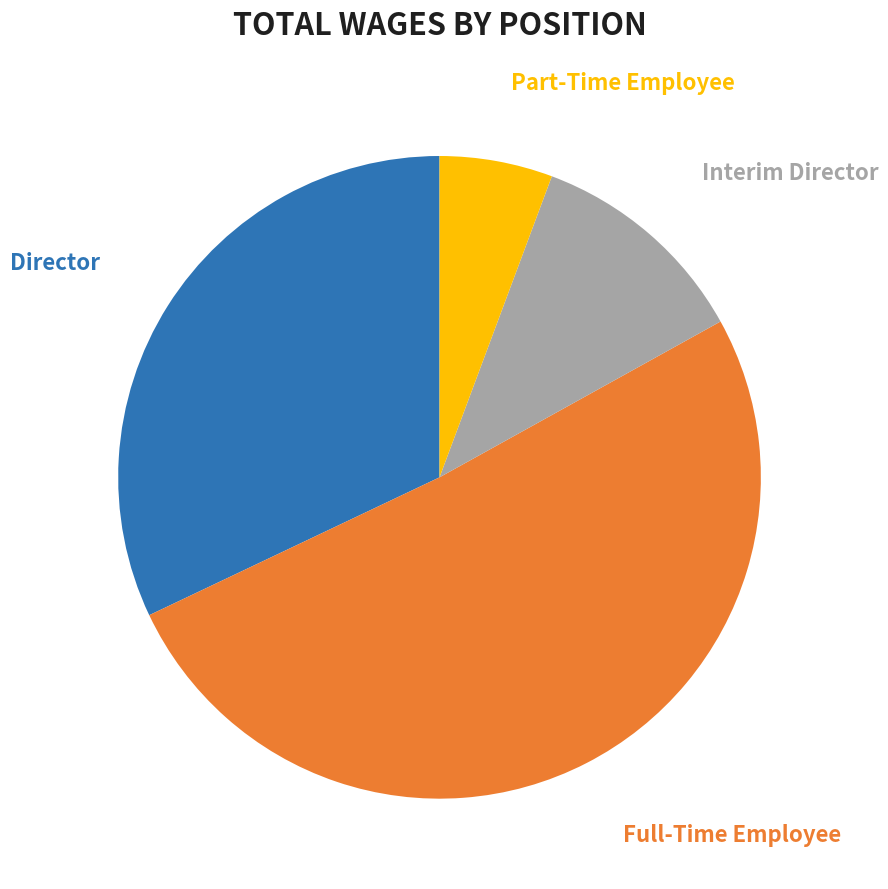

Count the number of slices in the pie.

4